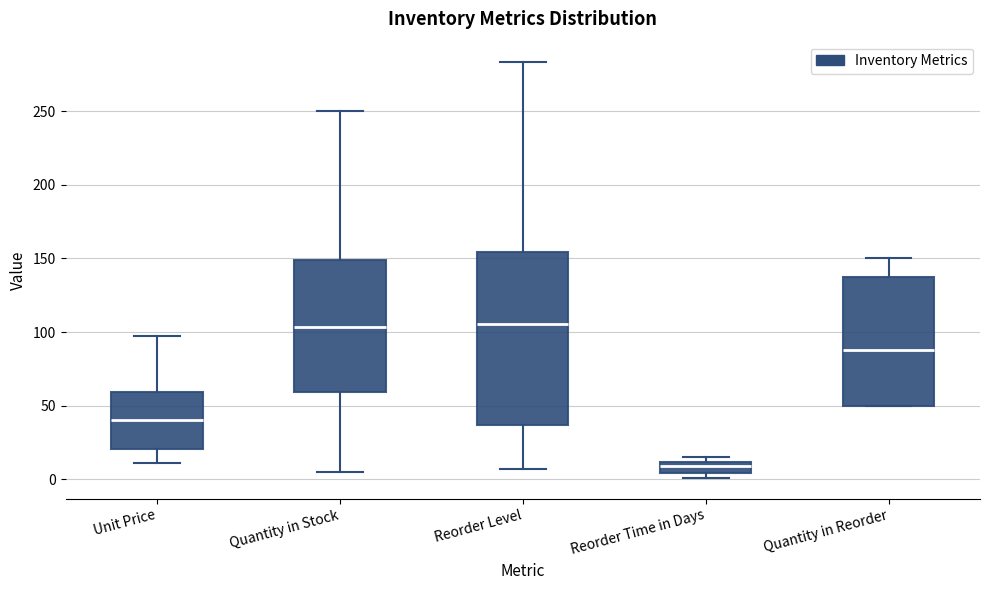

Where does the upper whisker of the box for Quantity in Stock end on the y-axis? The values are not printed on the chart, so give them approximately, as read against the axis.

250